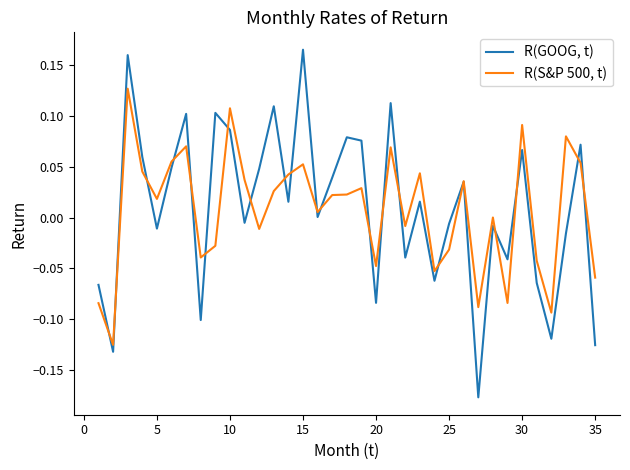

Which series has the widest spread of values?

R(GOOG, t)